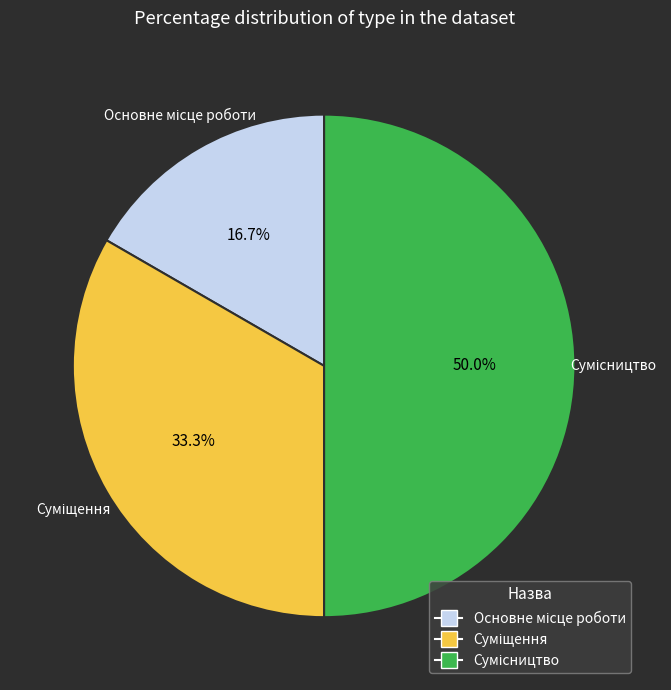

How many slices are in this pie chart?

3